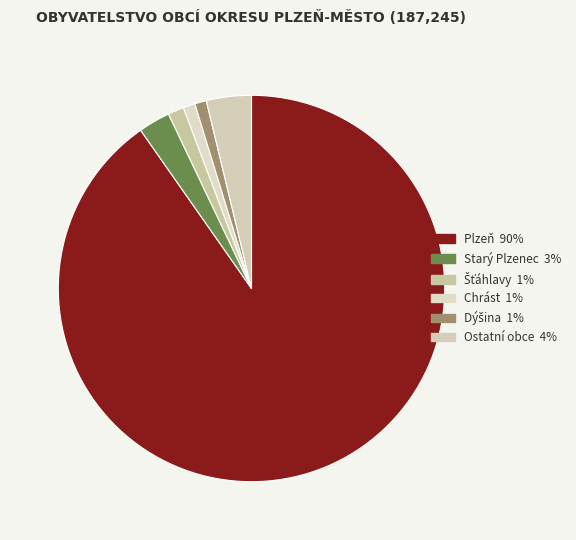

How many slices are in this pie chart?

6